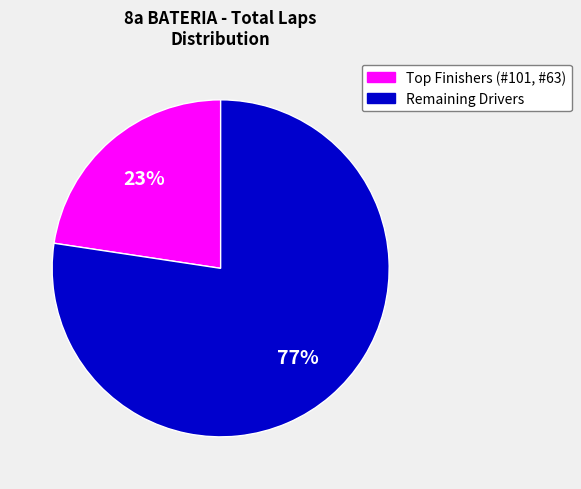

To the nearest percent, what is the average slice percentage?

50%